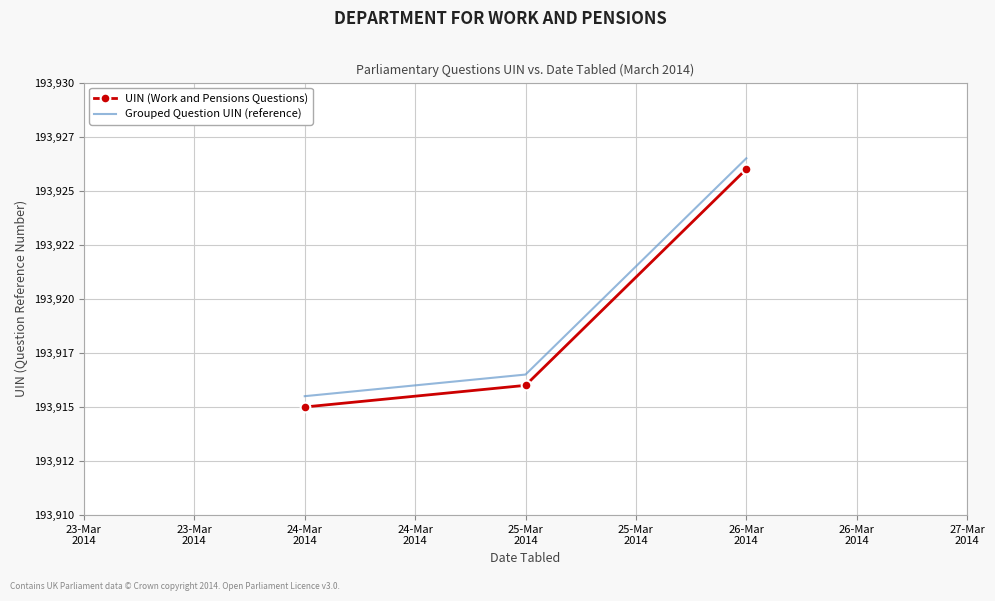

What is the spread (max minus min) of values at 24-Mar
2014?

0.5